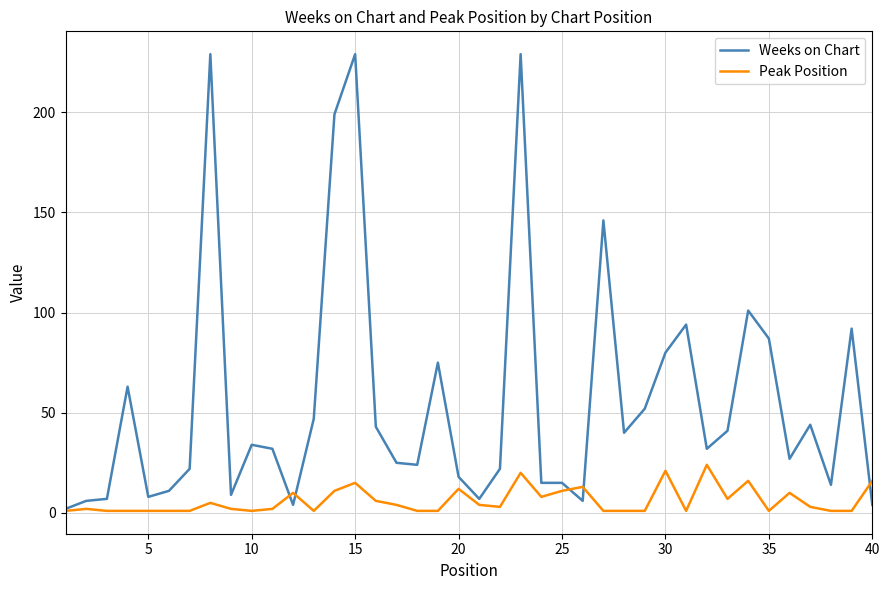

Rank the series by their maximum value, from lowest to highest.

Peak Position, Weeks on Chart